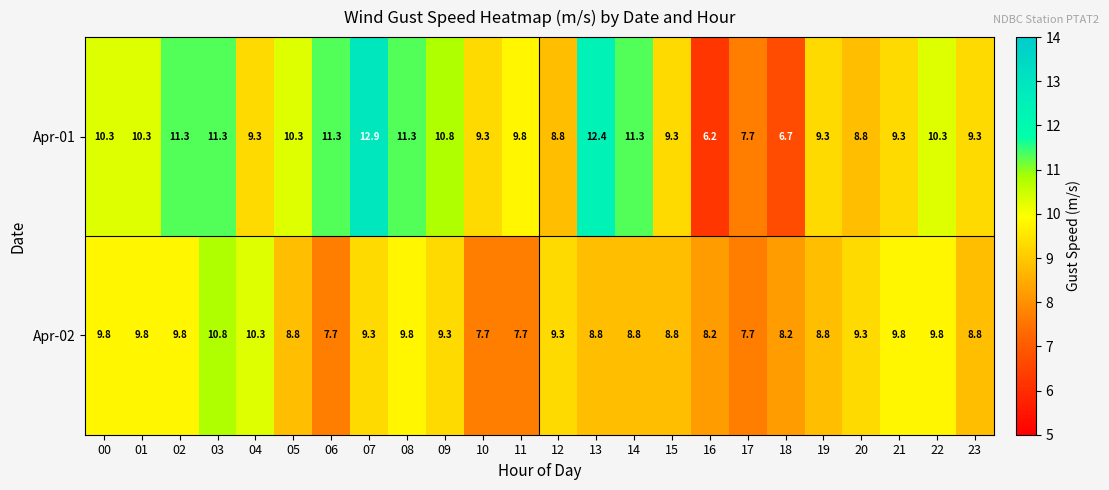

The value of Apr-01 at 00 is 4.2. True or false?

False